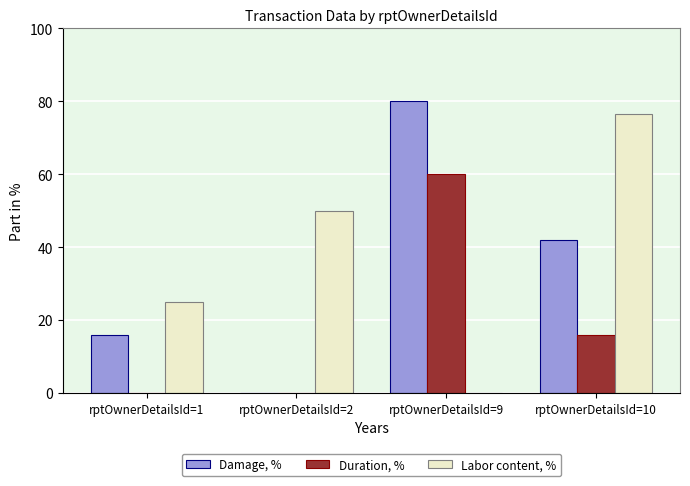

Reading left to right, list all the values displayed in this chart.

Damage, %: rptOwnerDetailsId=1=16.0	rptOwnerDetailsId=2=0.0	rptOwnerDetailsId=9=80.0	rptOwnerDetailsId=10=42.0
Duration, %: rptOwnerDetailsId=1=0.0	rptOwnerDetailsId=2=0.0	rptOwnerDetailsId=9=60.0	rptOwnerDetailsId=10=16.0
Labor content, %: rptOwnerDetailsId=1=25.0	rptOwnerDetailsId=2=50.0	rptOwnerDetailsId=9=0.0	rptOwnerDetailsId=10=76.5